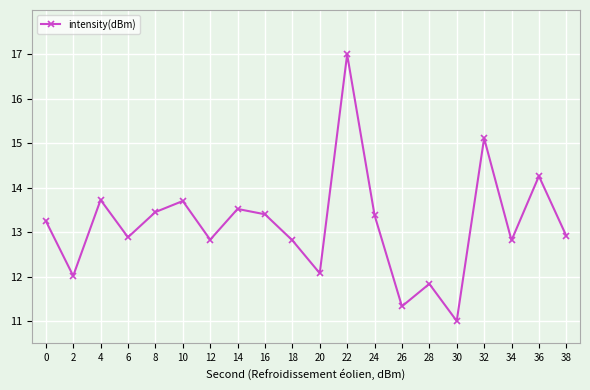

Is it true that the value at 22 is 17.0?

True